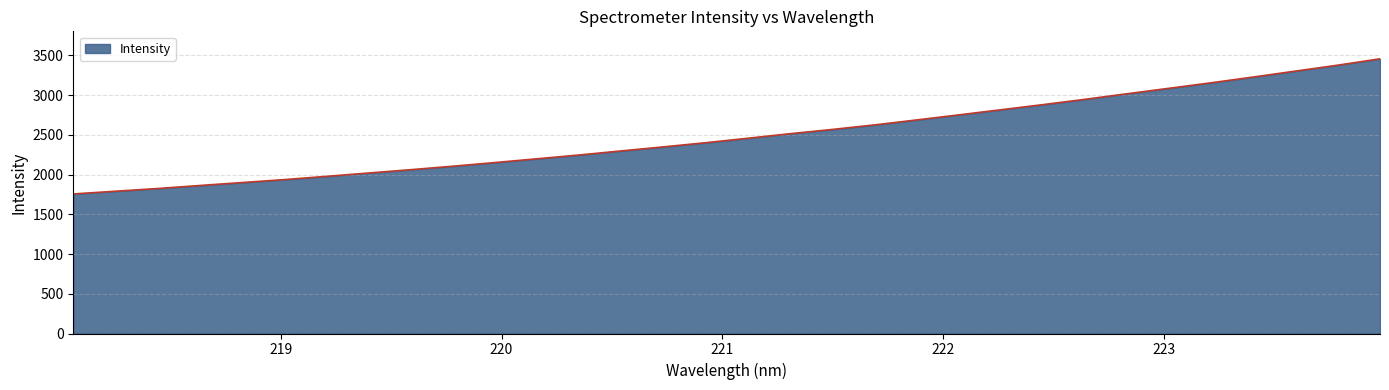

What is the difference between the maximum and minimum values?

1701.0